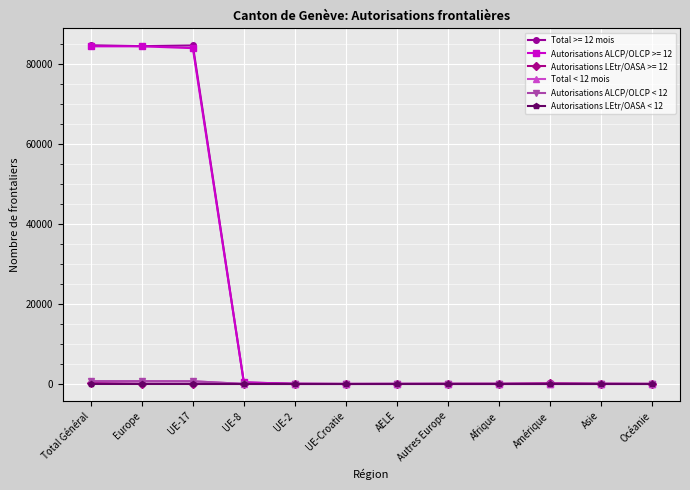

At which label does Total < 12 mois first exceed 1?

Total Général